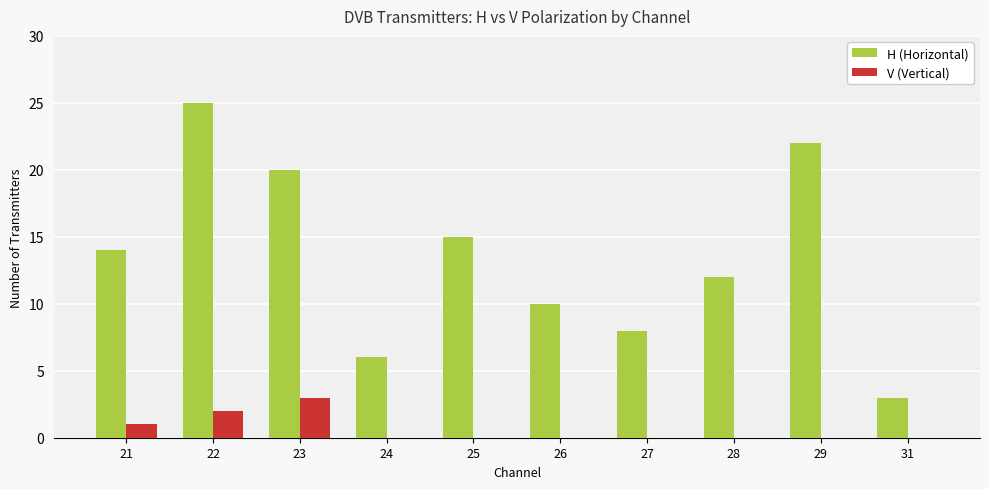

True or false: V (Vertical) has a value of 0 at 28.

True